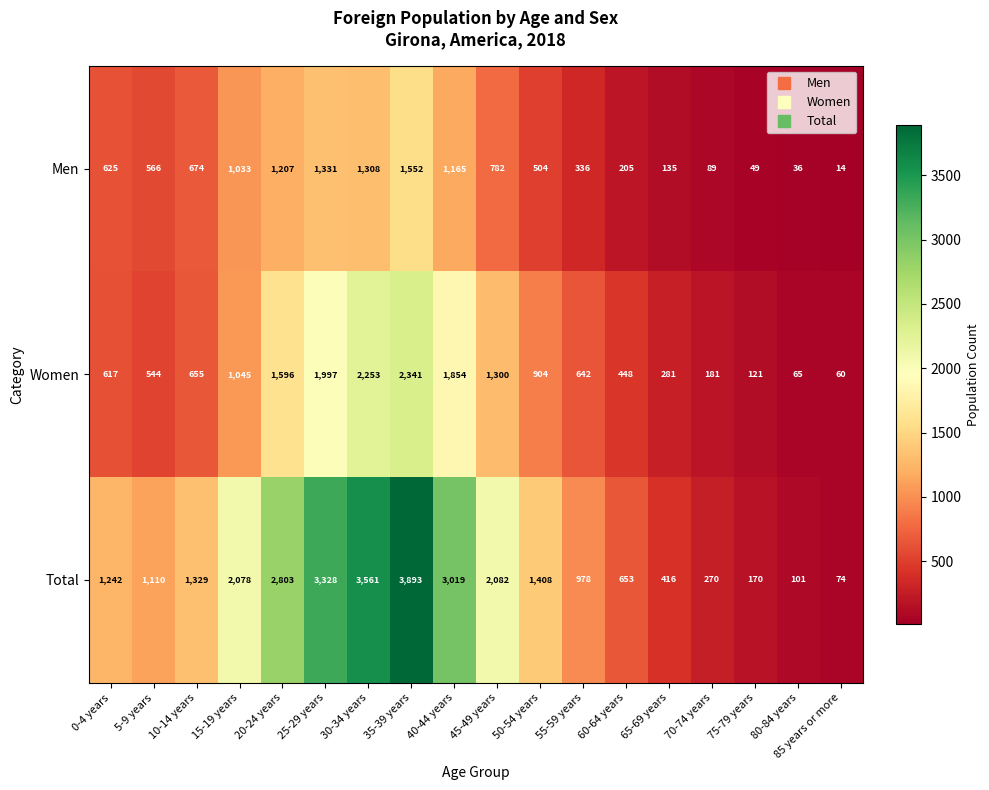

Which series has the widest spread of values?

Total